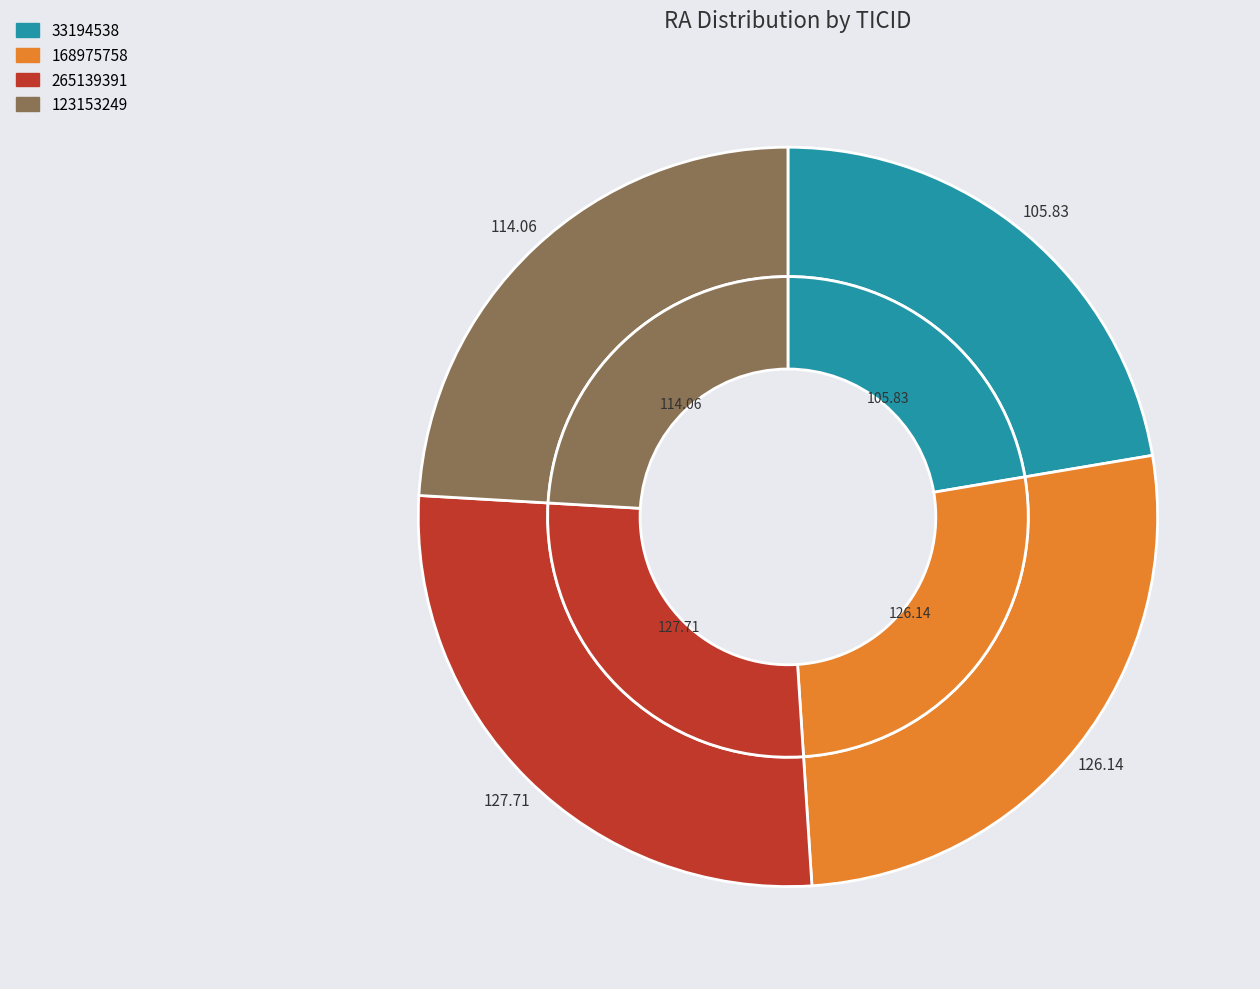

To the nearest percent, what is the difference between the 123153249 and 33194538 slice percentages?

2%